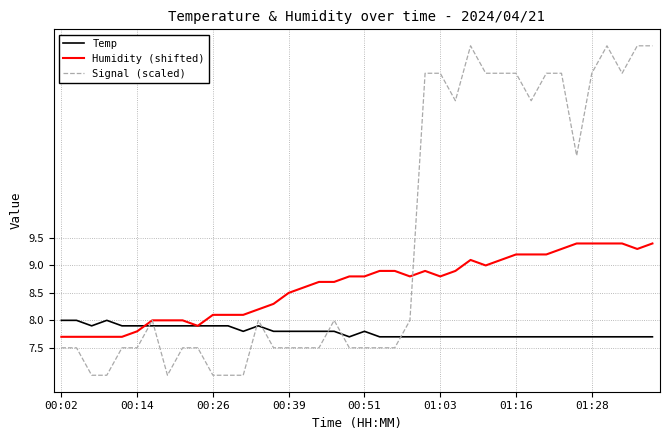

Which series has the largest range (max minus min)?

Signal (scaled)